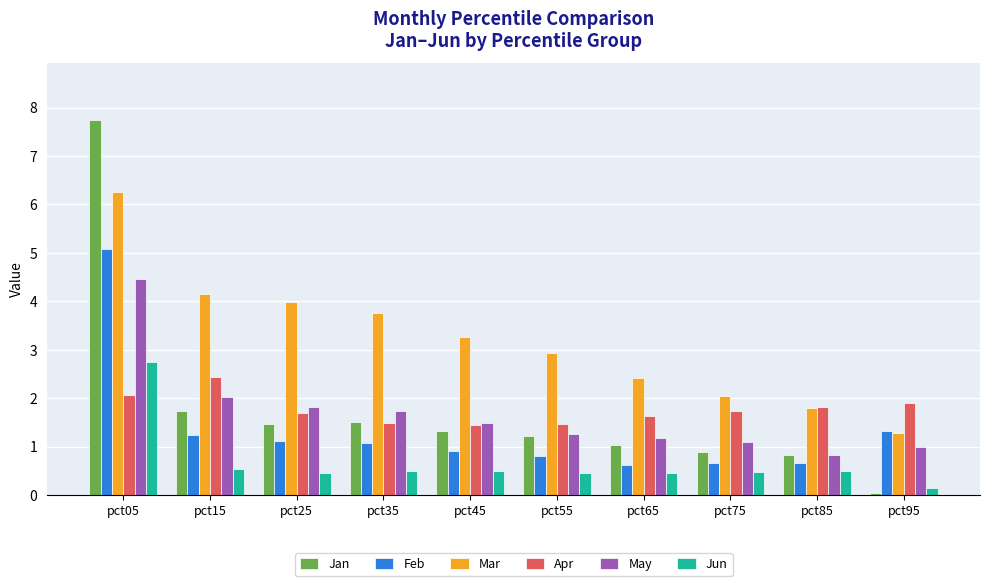

Rank the categories by May value from highest to lowest.

pct05, pct15, pct25, pct35, pct45, pct55, pct65, pct75, pct95, pct85